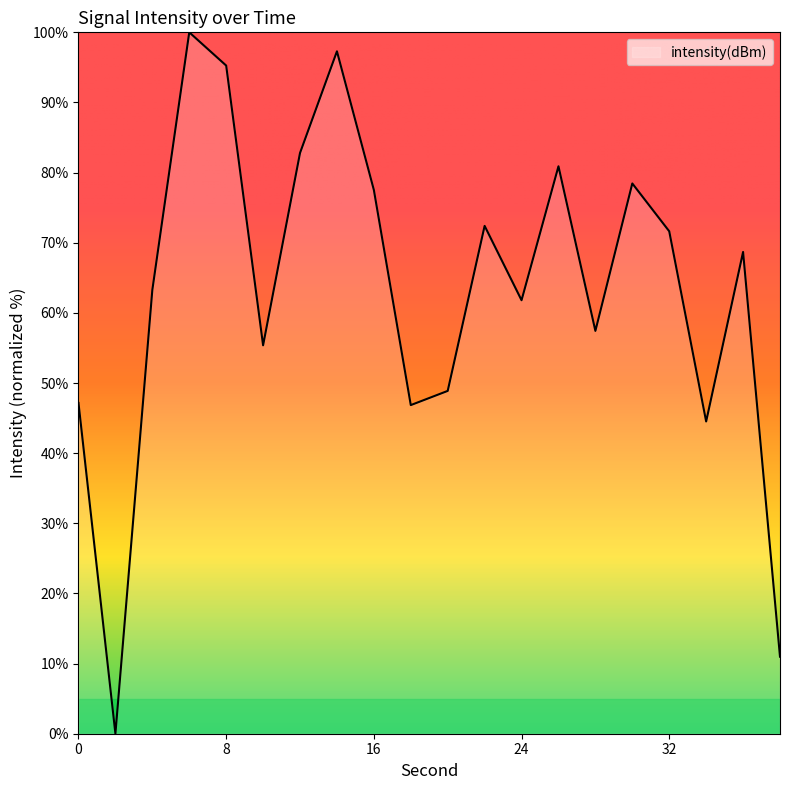

What is the difference between the maximum and minimum values?

100.0